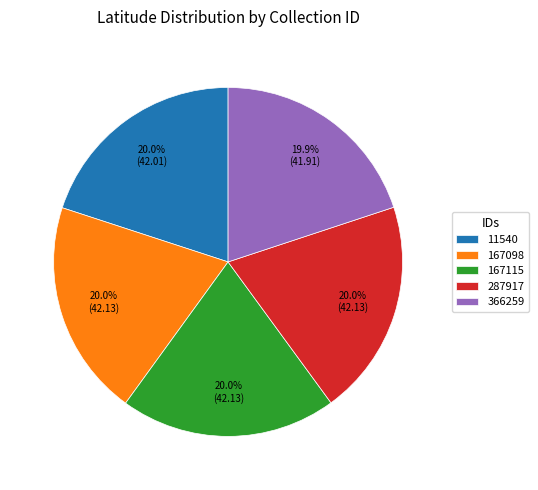

To the nearest percent, what is the average slice percentage?

20%